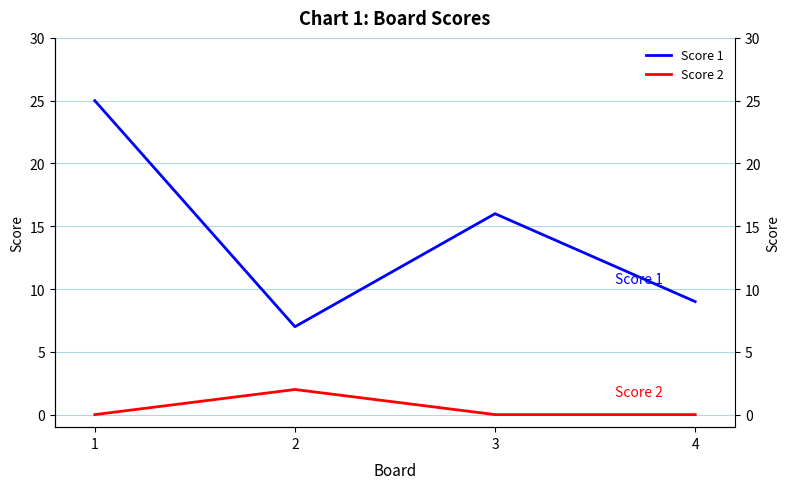

How many interior local valleys does the Score 1 series have?

1